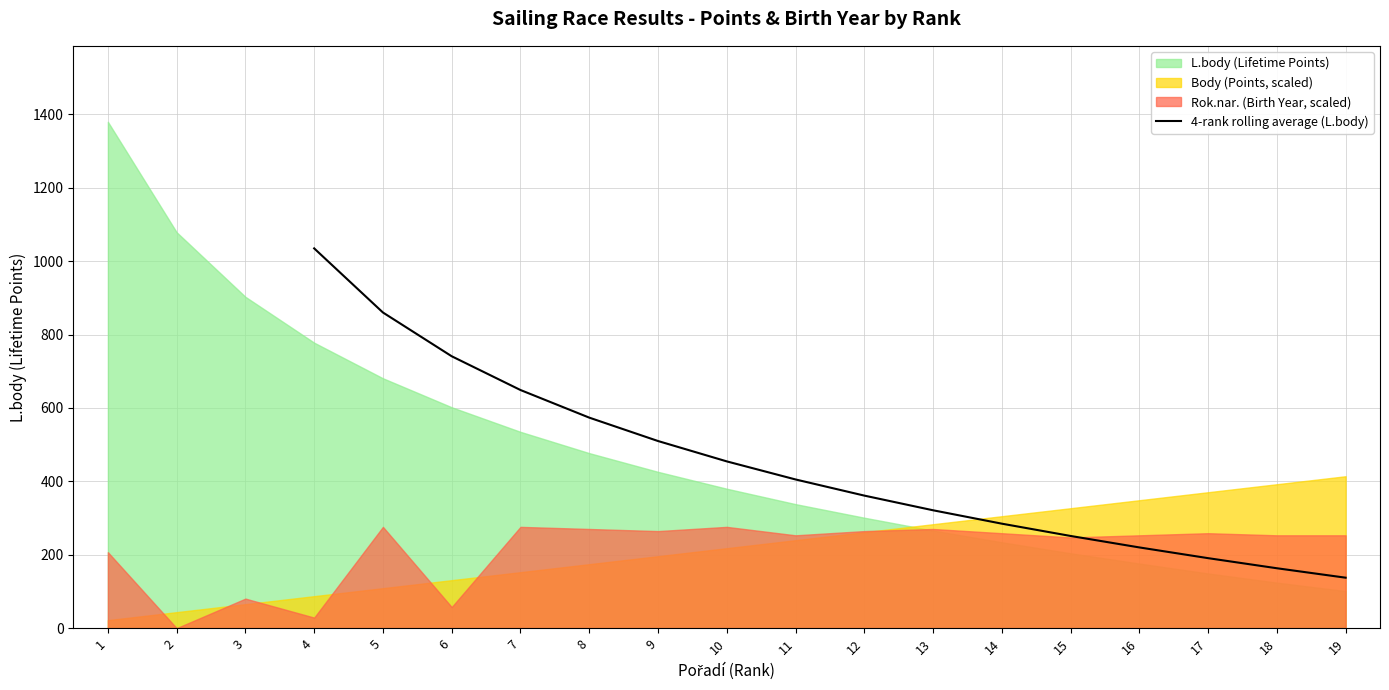

The value of 4-rank rolling average (L.body) at 8 is 573.8. True or false?

True